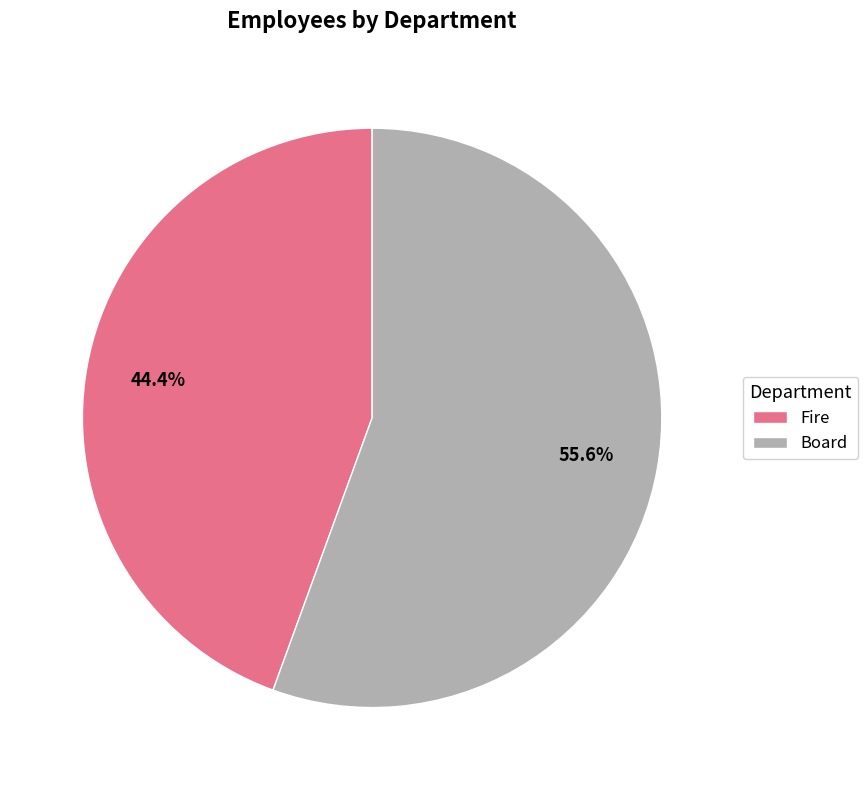

To the nearest percent, what percentage of the pie is Fire?

44%